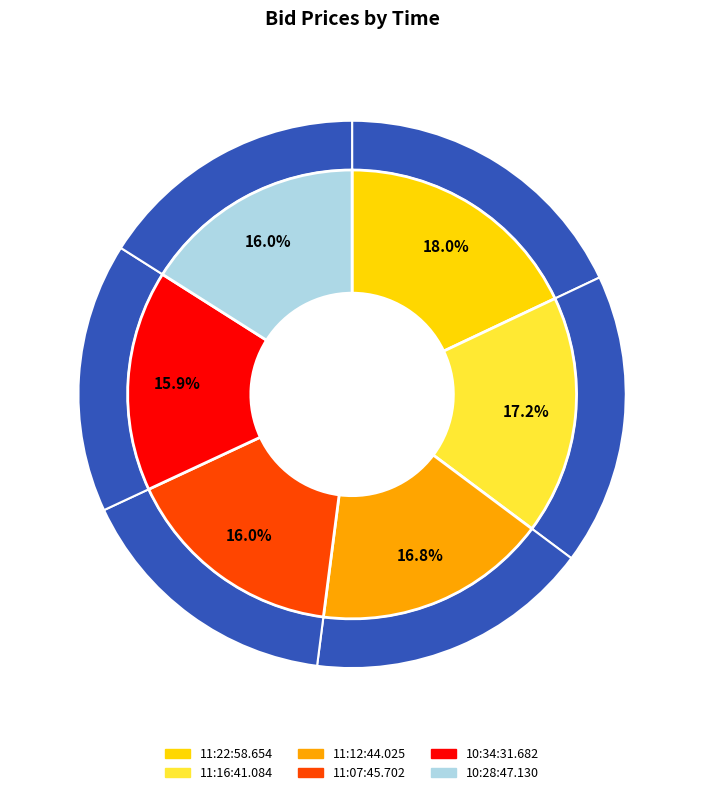

How many slices are in this pie chart?

6